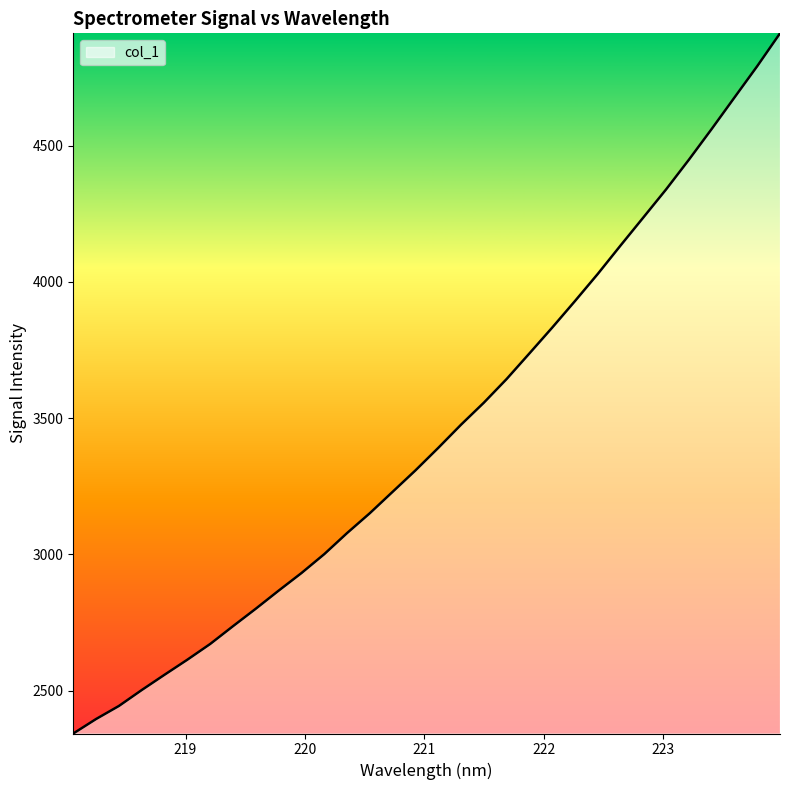

How many lines are shown in the chart?

1